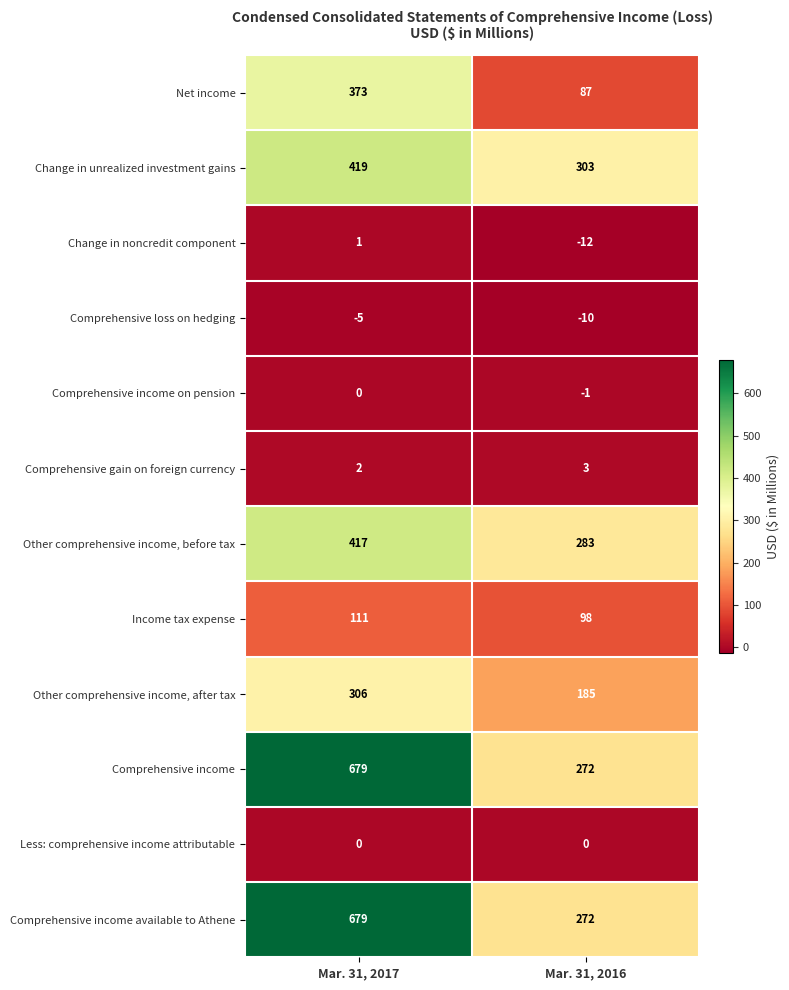

What is the sum of all Other comprehensive income, before tax values?

700